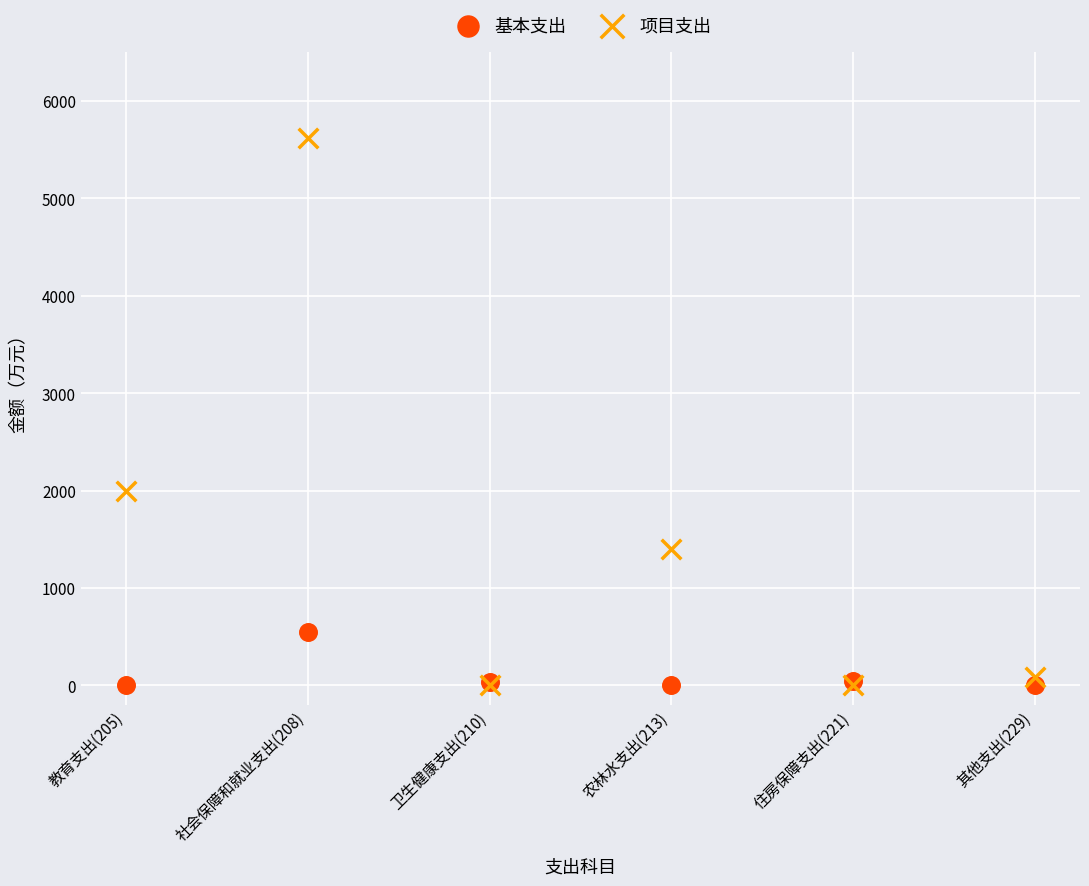

Across all series, what Y value is closest to 2808?

1992.0